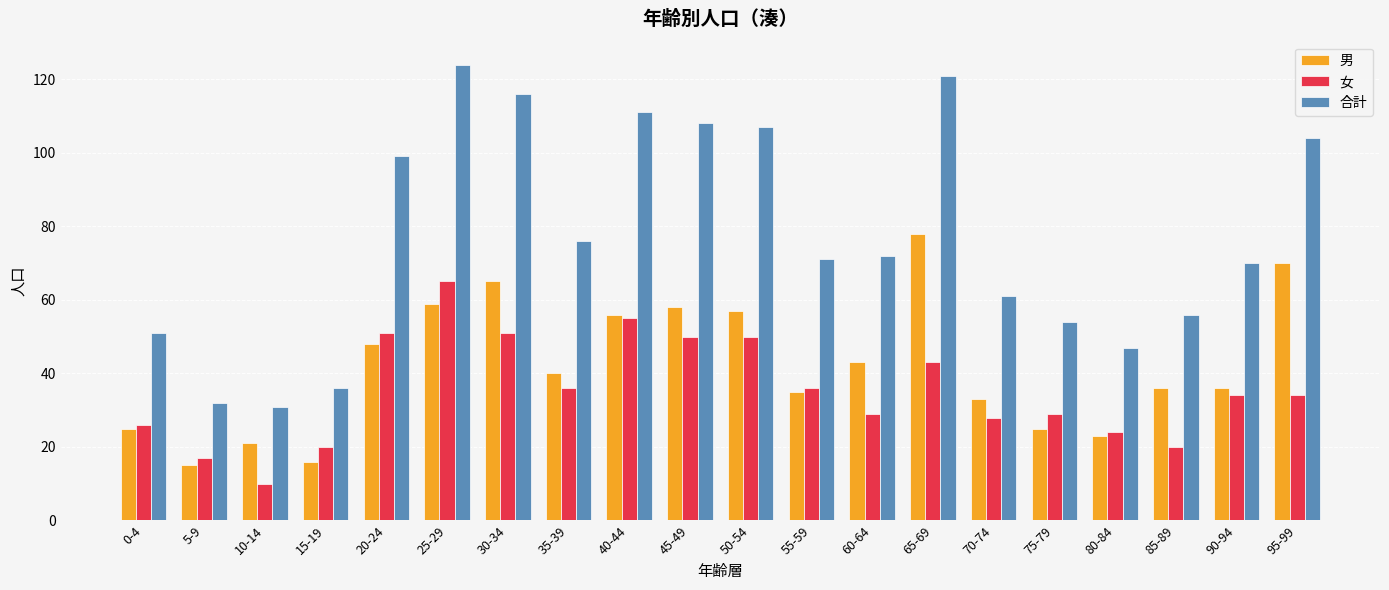

What is the greatest value displayed?

124